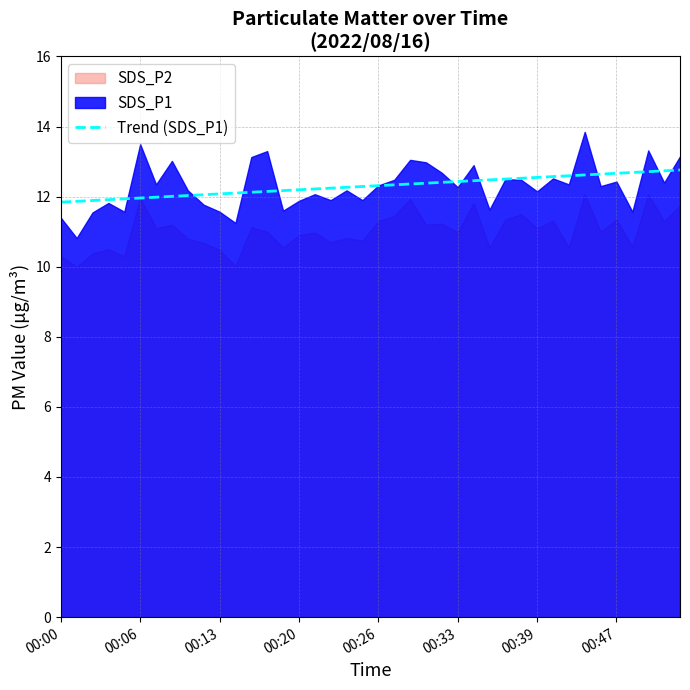

What is the difference between the values at 20 and 23?

0.1